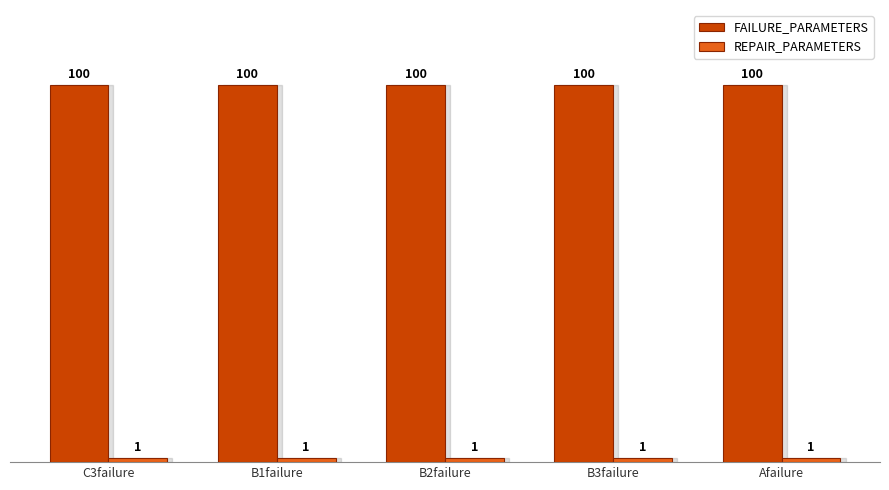

Read the FAILURE_PARAMETERS value at B2failure.

100